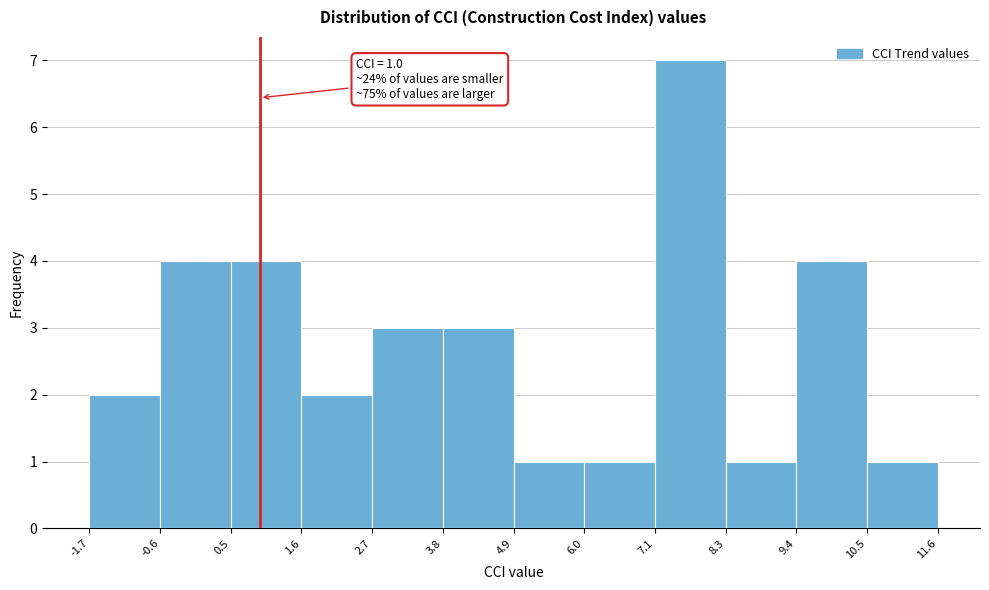

Over which range of the x-axis is the bar tallest?

7.1 to 8.3